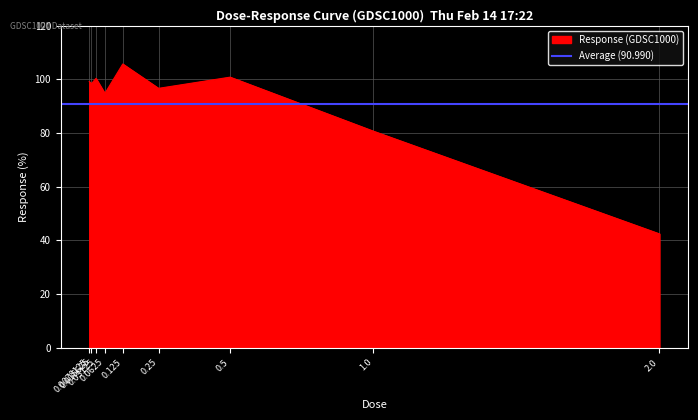

At which category does the chart reach its minimum across all series?

2.0